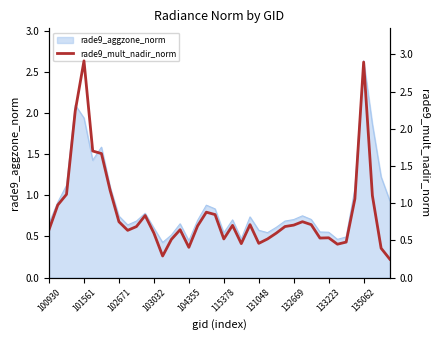

How many lines are shown in the chart?

1